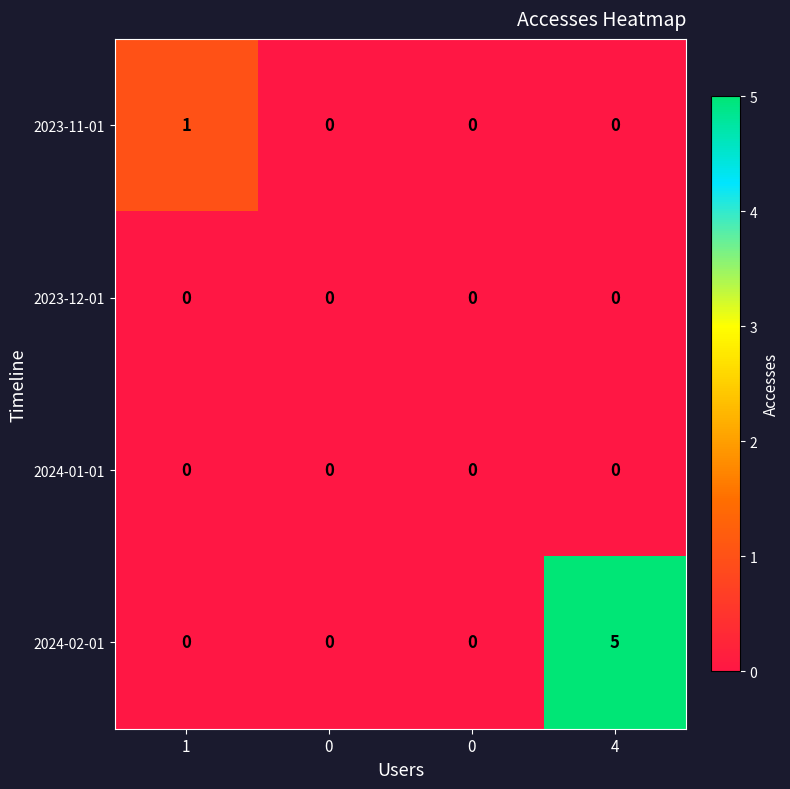

How many values in the 2023-11-01 series exceed 0?

1